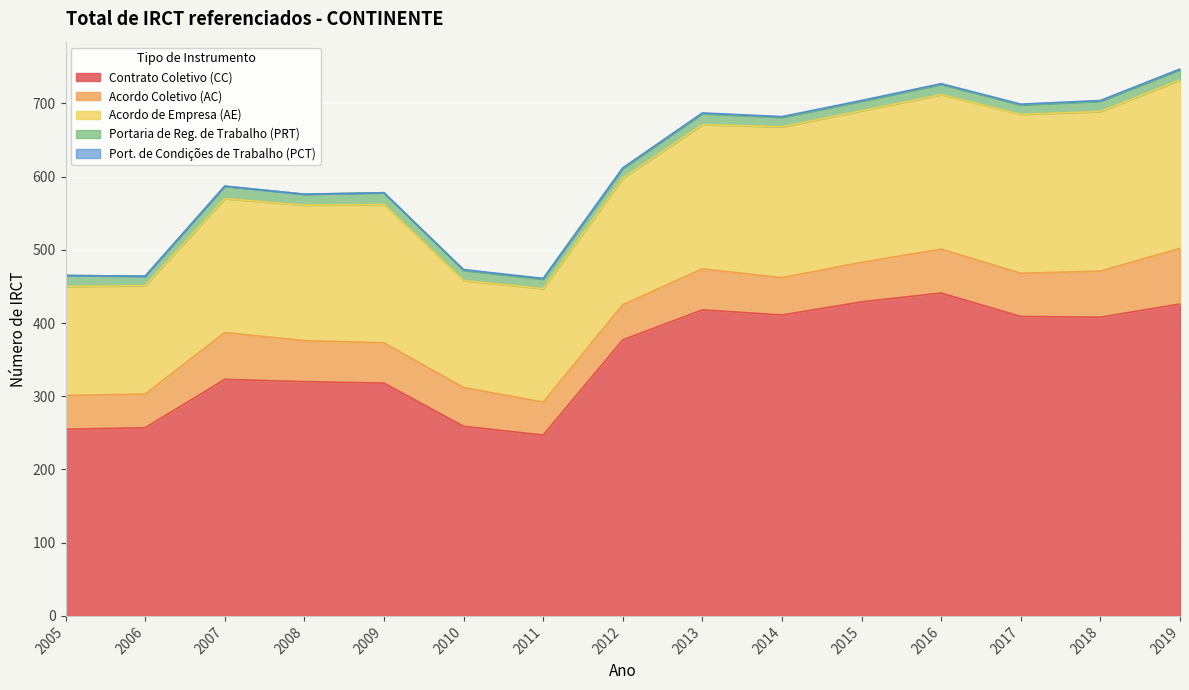

True or false: Contrato Coletivo (CC) has a value of 247 at 2011.

True